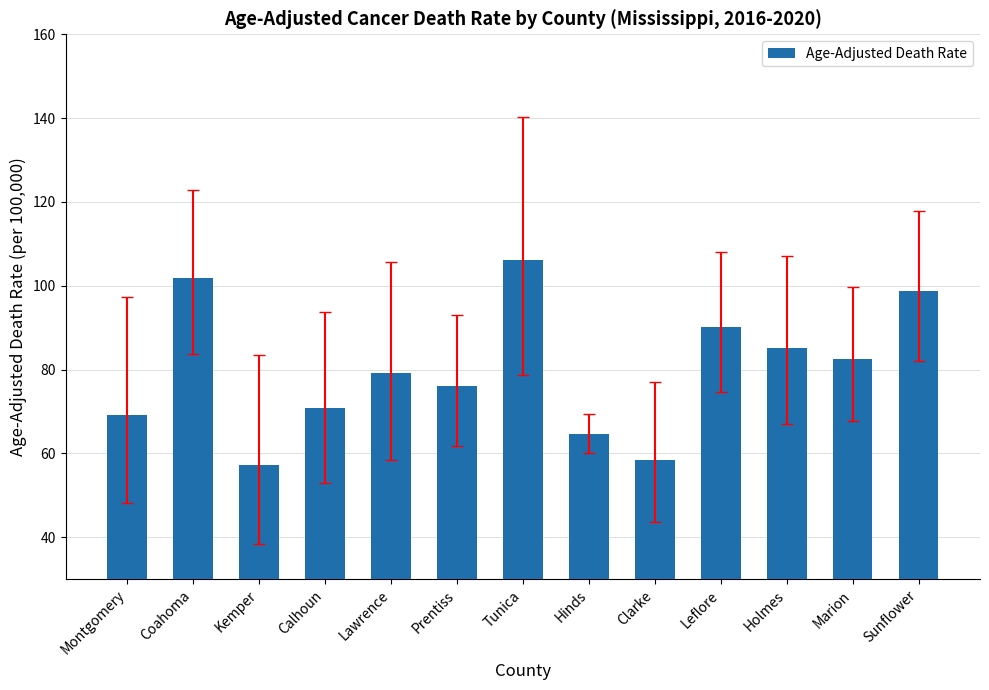

What is the sum of all values?

1039.9